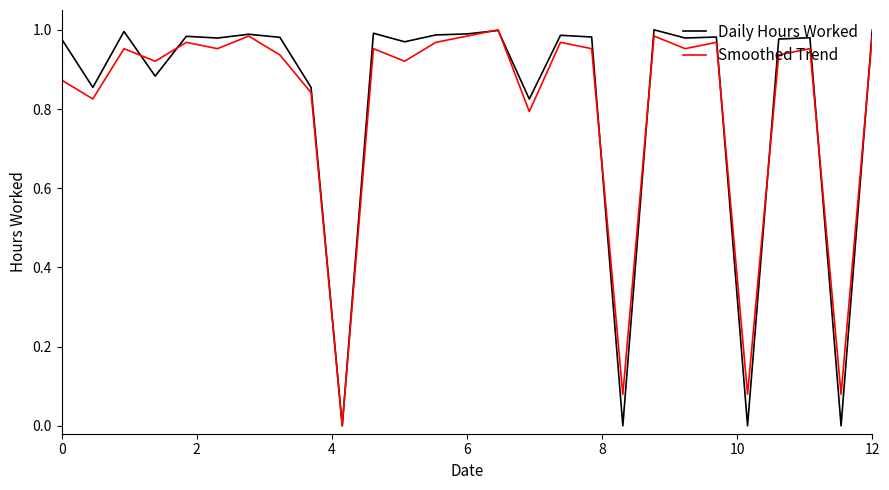

Is this an area chart (filled region under the line)?

No